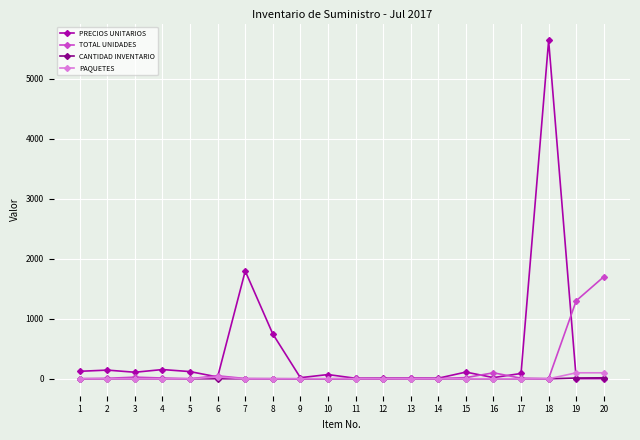

The CANTIDAD INVENTARIO series shows 0.0 at 17. True or false?

True